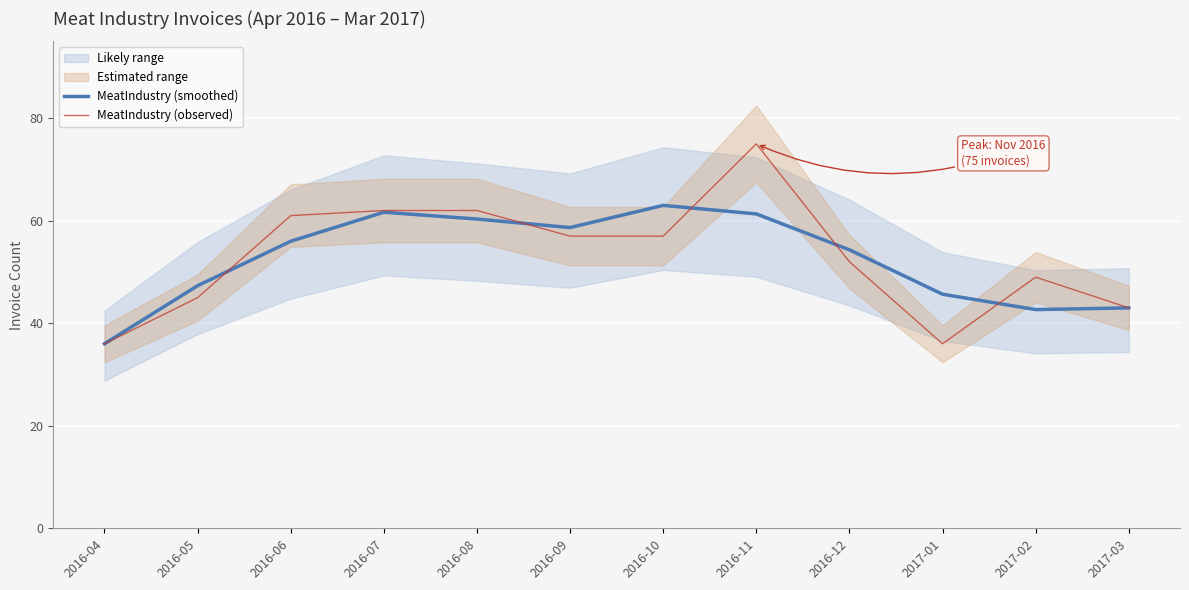

Where does the MeatIndustry (observed) series first go above 57?

2016-06